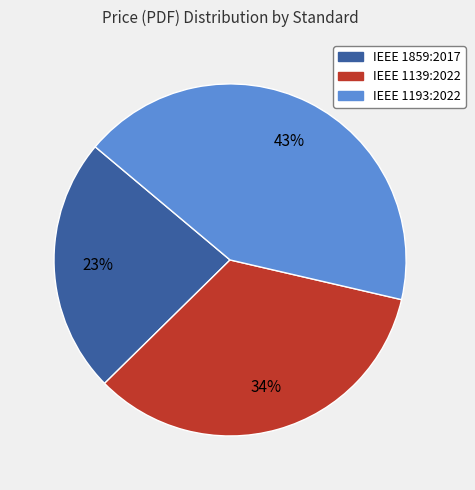

Does IEEE 1859:2017 represent more than half of the total?

No